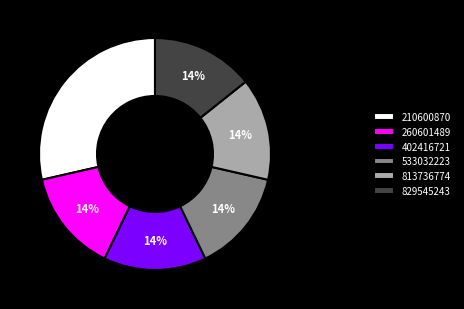

How many slices are in this pie chart?

6